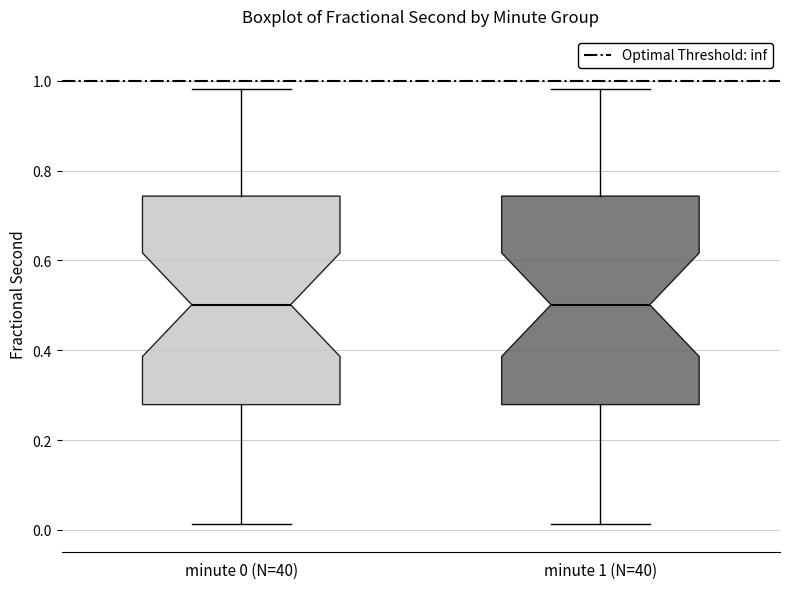

Reading left to right, read every box against the y-axis: the position of its median line, the range the box covers, and the ends of its whiskers. The values are not printed on the chart, so give them approximately, as read against the axis.

minute 0 (N=40): median 0.50, box 0.28 to 0.74, whiskers 0.02 to 0.98
minute 1 (N=40): median 0.50, box 0.28 to 0.74, whiskers 0.02 to 0.98